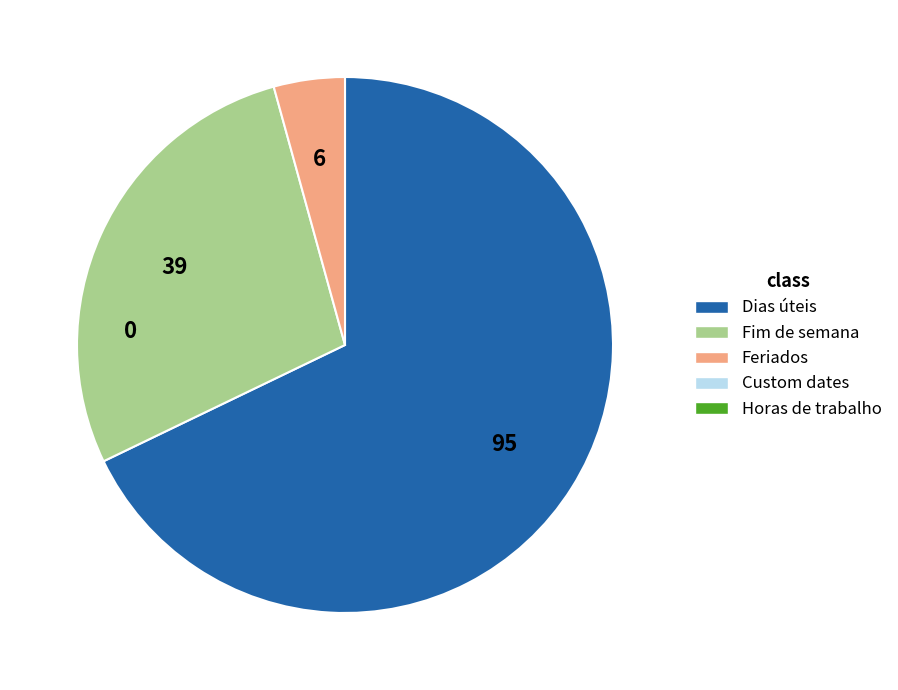

Is there a majority slice in this chart?

Yes